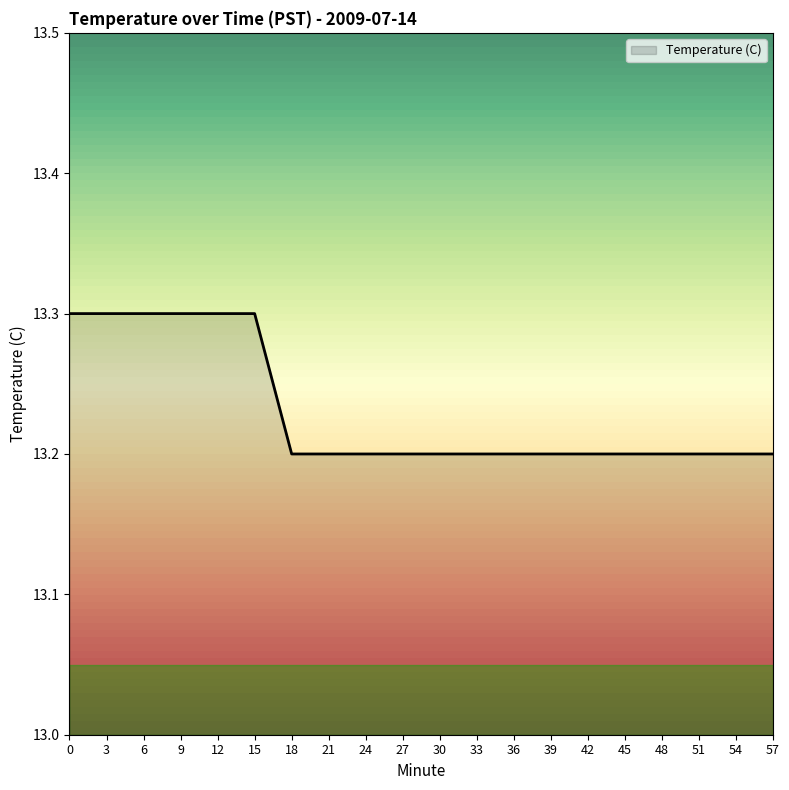

How many series are shown in this chart?

1